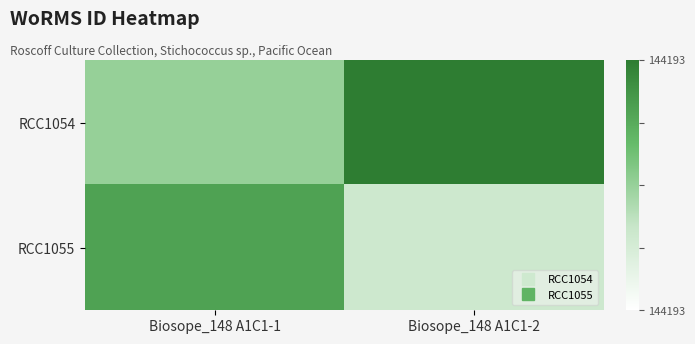

List the series in order of their overall mean, highest first.

RCC1054, RCC1055